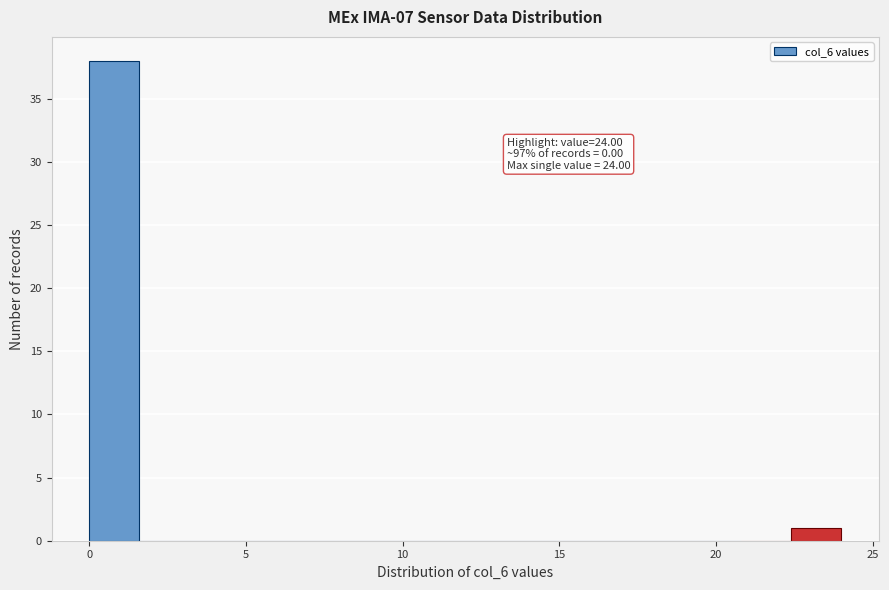

Around what value on the x-axis is the tallest bar? Give the approximate position of its centre, as read against the axis.

1.0